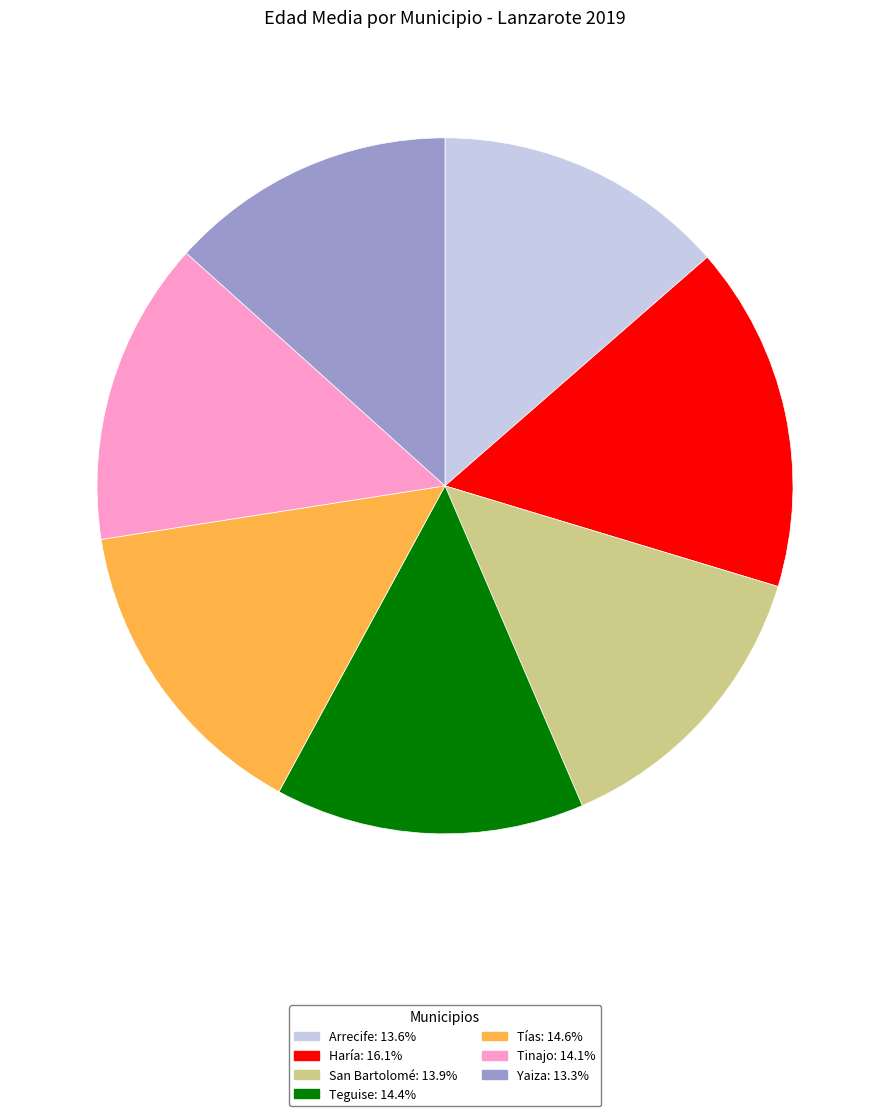

Does Haría account for over 50% of the chart?

No